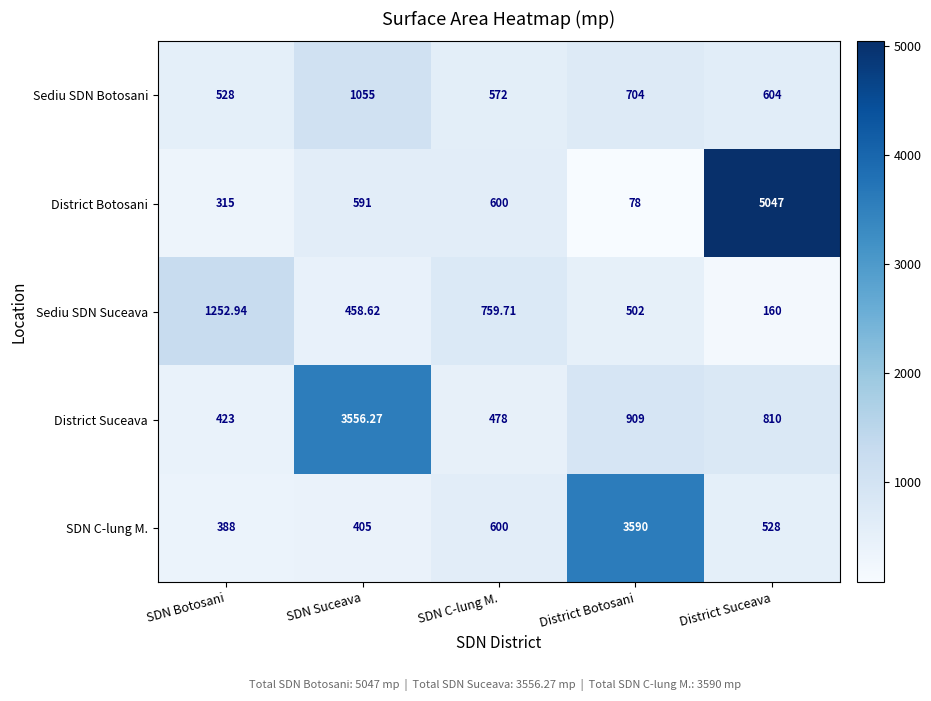

Which series changed the most between SDN Suceava and SDN C-lung M.?

District Suceava